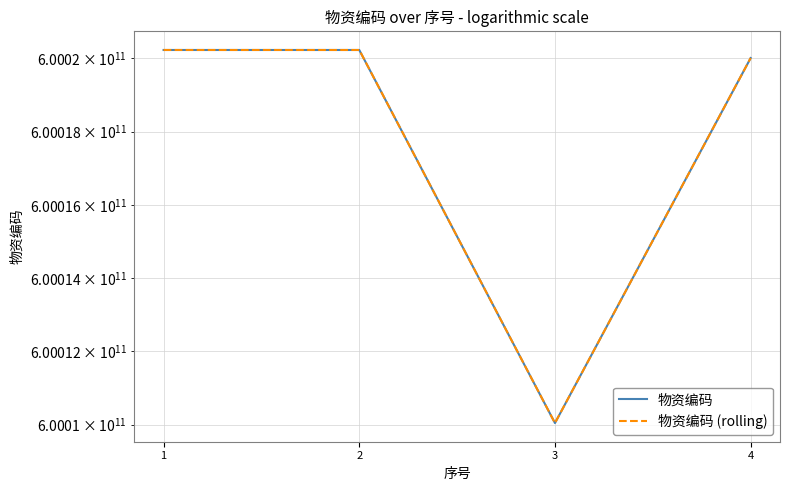

Is the value of 物资编码 (rolling) at 1 greater than the value of 物资编码 at 2?

No